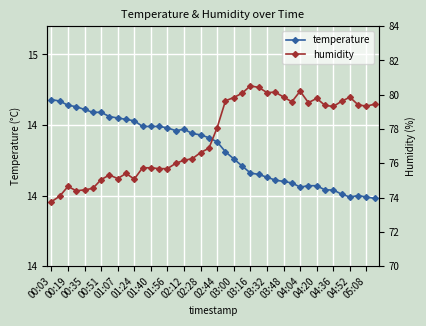

Rank the series at 04:04 from lowest to highest value.

temperature, humidity